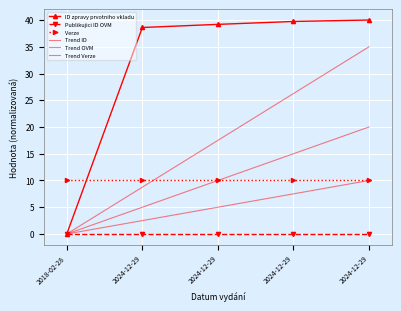

How many data points in ID zpravy prvotniho vkladu are less than 39?

2